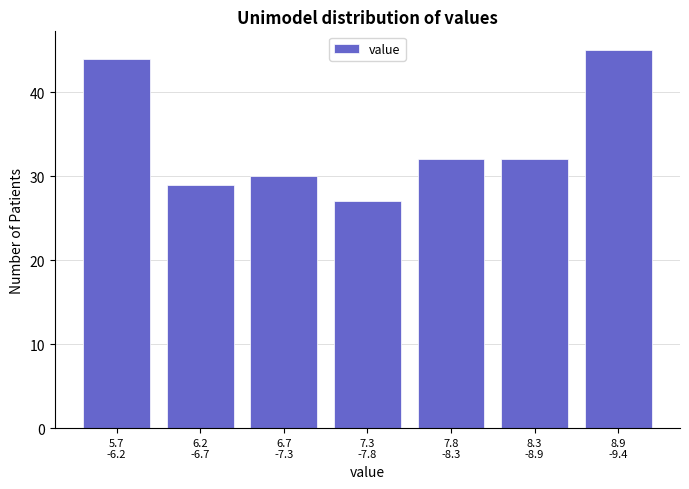

What is the sum of all values?

239